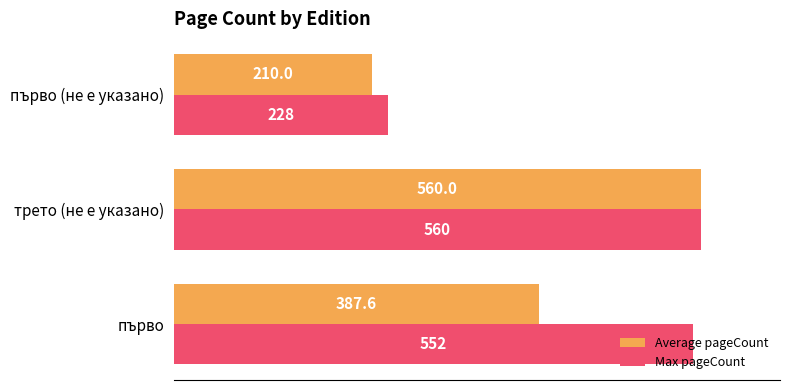

Which category has the lowest value in the Average pageCount series?

първо (не е указано)